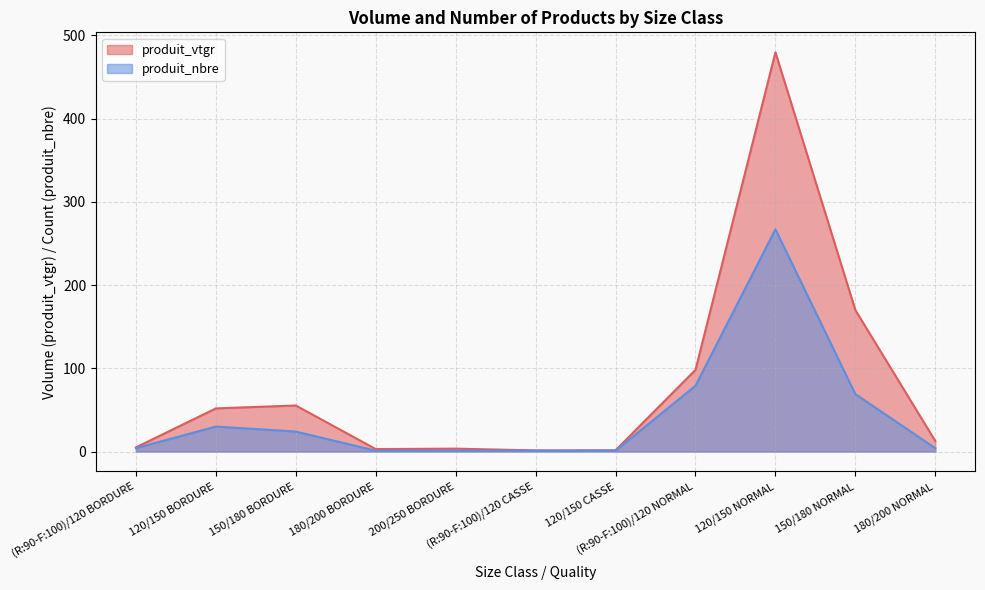

True or false: produit_nbre and produit_vtgr cross at least once.

False